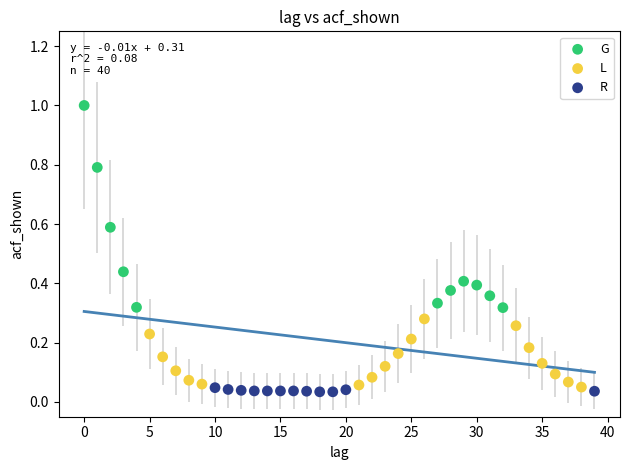

Which series has the widest spread of Y values?

G